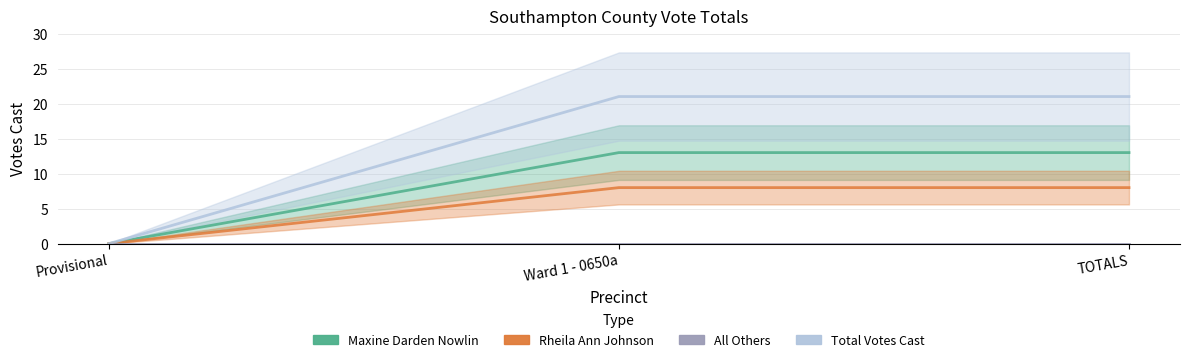

How many lines are shown in the chart?

3